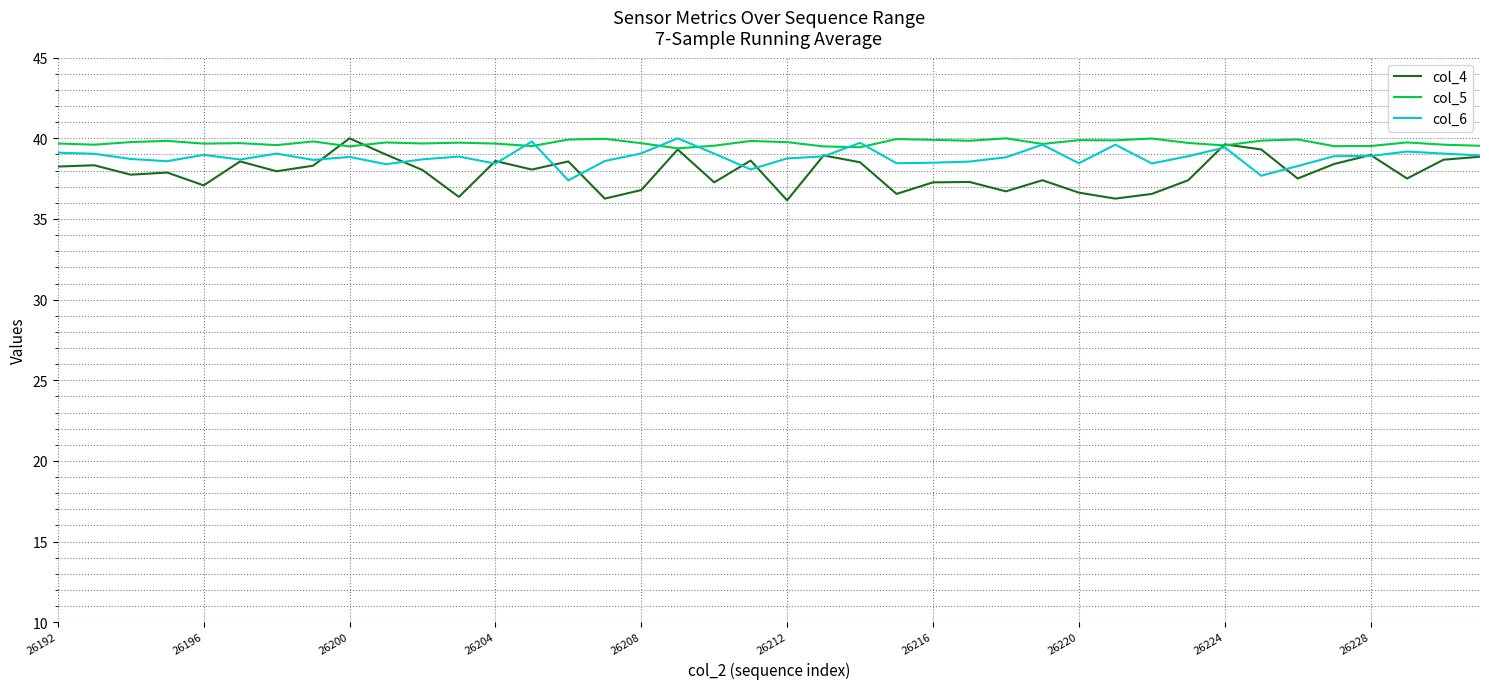

What is the sum of all col_5 values?

1588.7